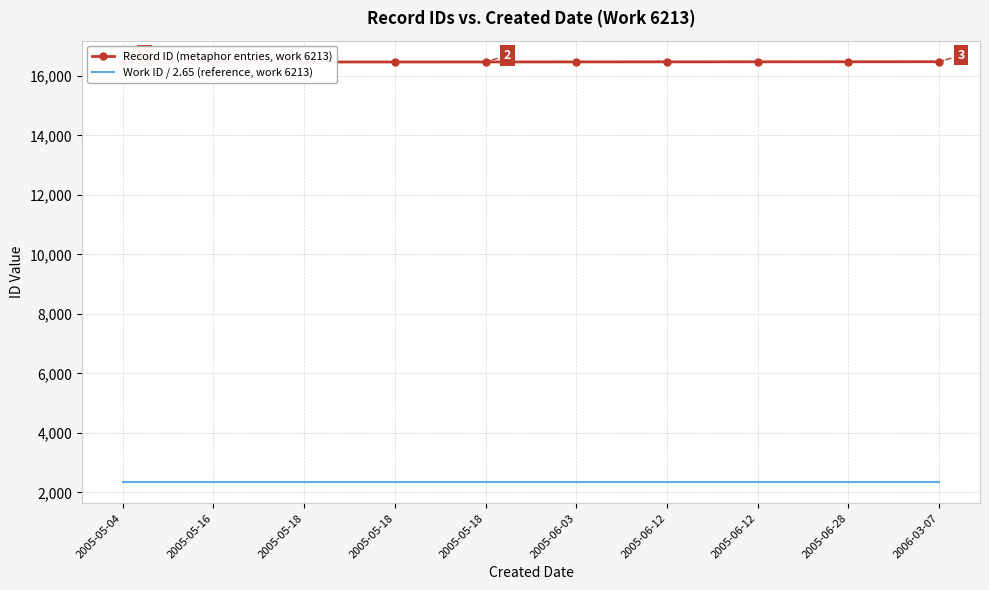

How many values in the Record ID (metaphor entries, work 6213) series exceed 16469?

4